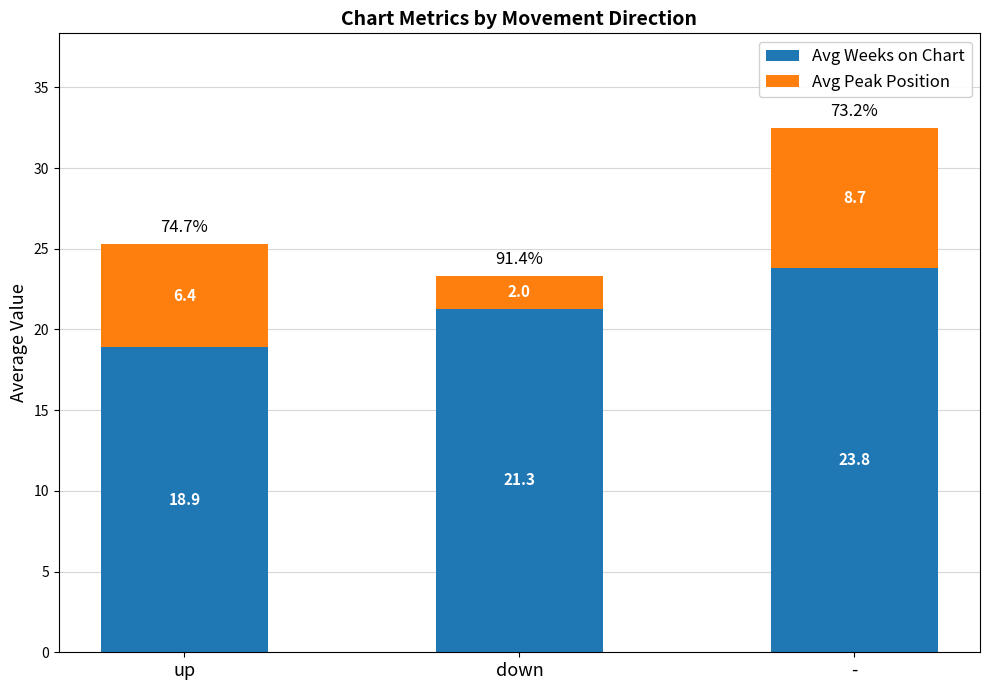

Is it true that Avg Weeks on Chart equals 18.9 at up?

True